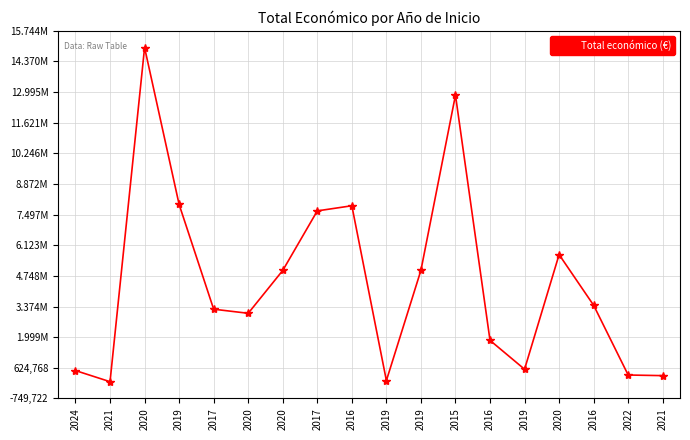

What is the maximum value shown in the chart?

14994445